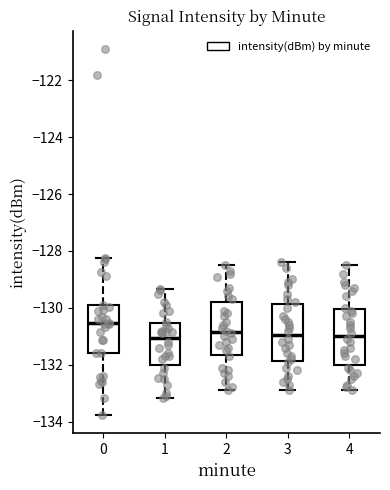

Where does the upper whisker of the box at x = 2 end on the y-axis? The values are not printed on the chart, so give them approximately, as read against the axis.

-128.4